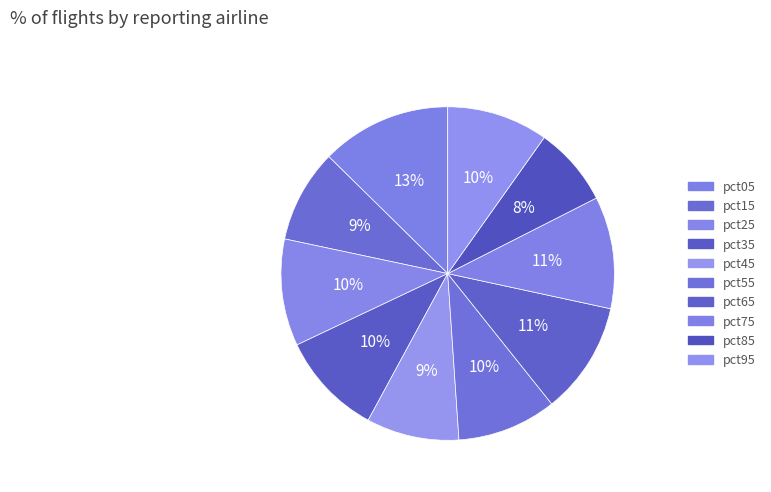

How many slices are in this pie chart?

10